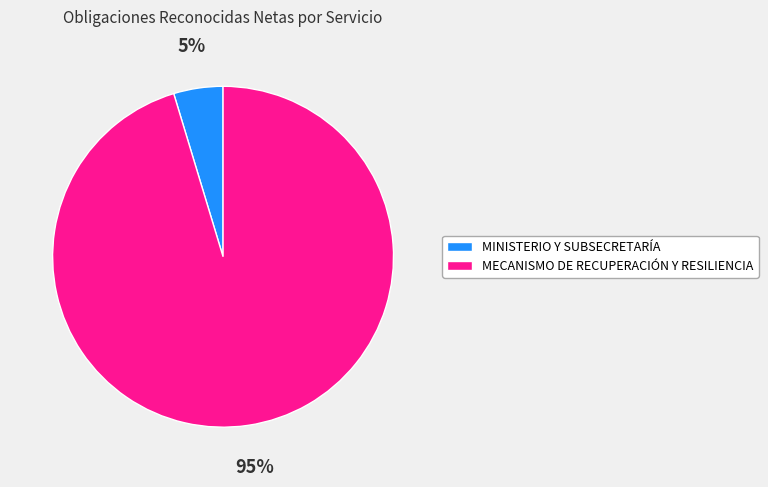

Which category has the biggest portion of the pie?

MECANISMO DE RECUPERACIÓN Y RESILIENCIA